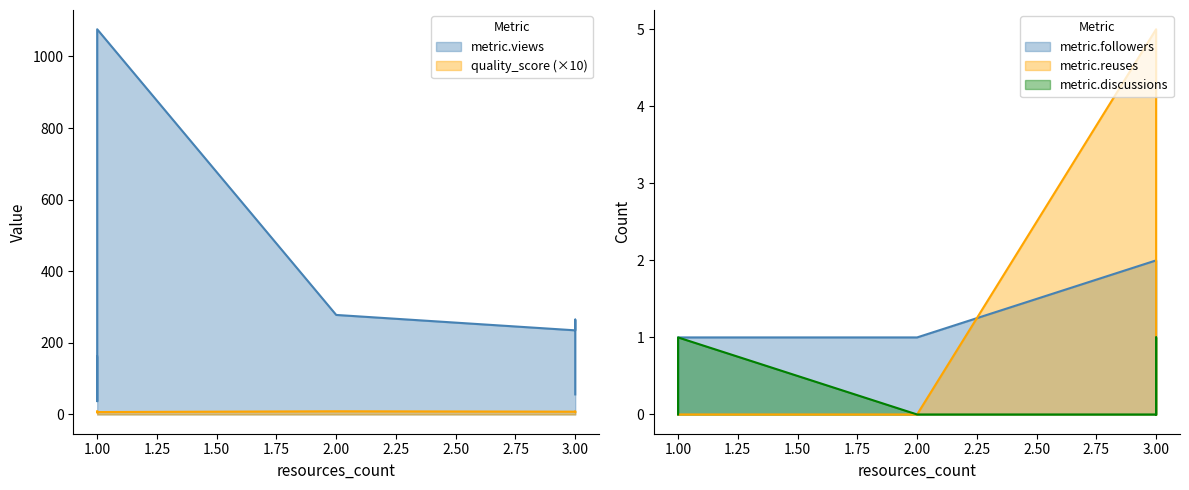

Which series changed the most between 1 and 2?

metric.views